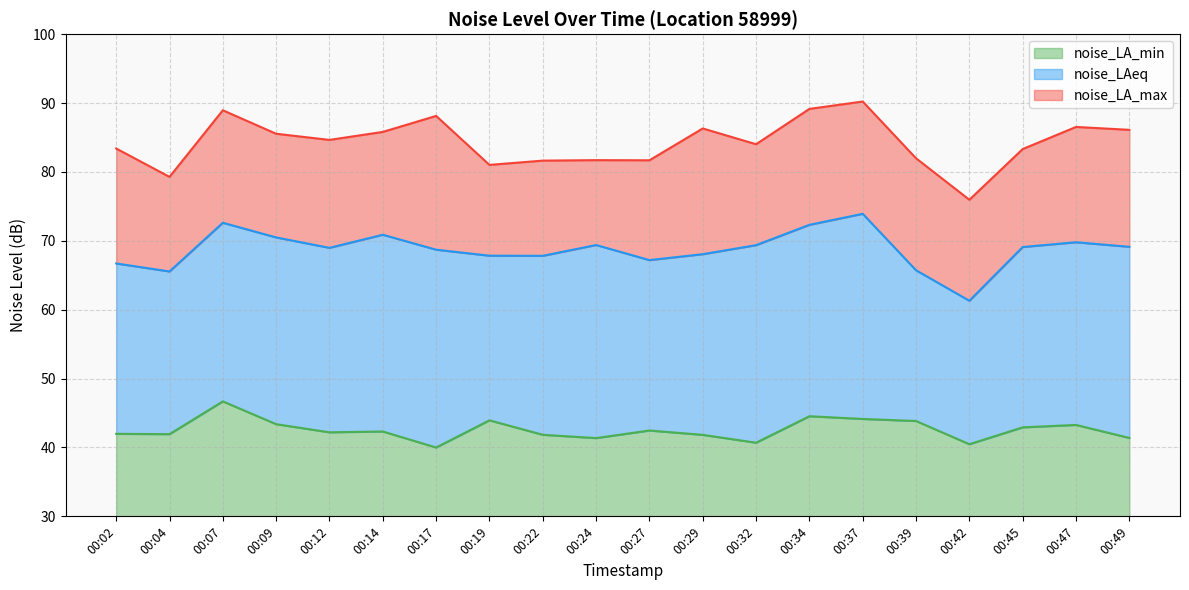

Rank the series at 00:49 from lowest to highest value.

noise_LA_min, noise_LAeq, noise_LA_max